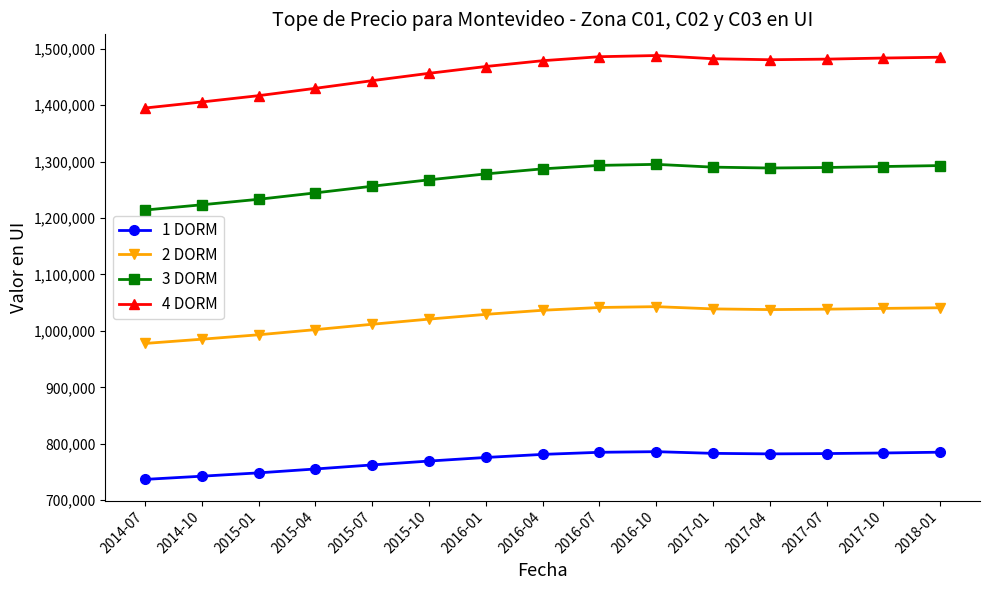

Does the chart have visible grid lines?

No